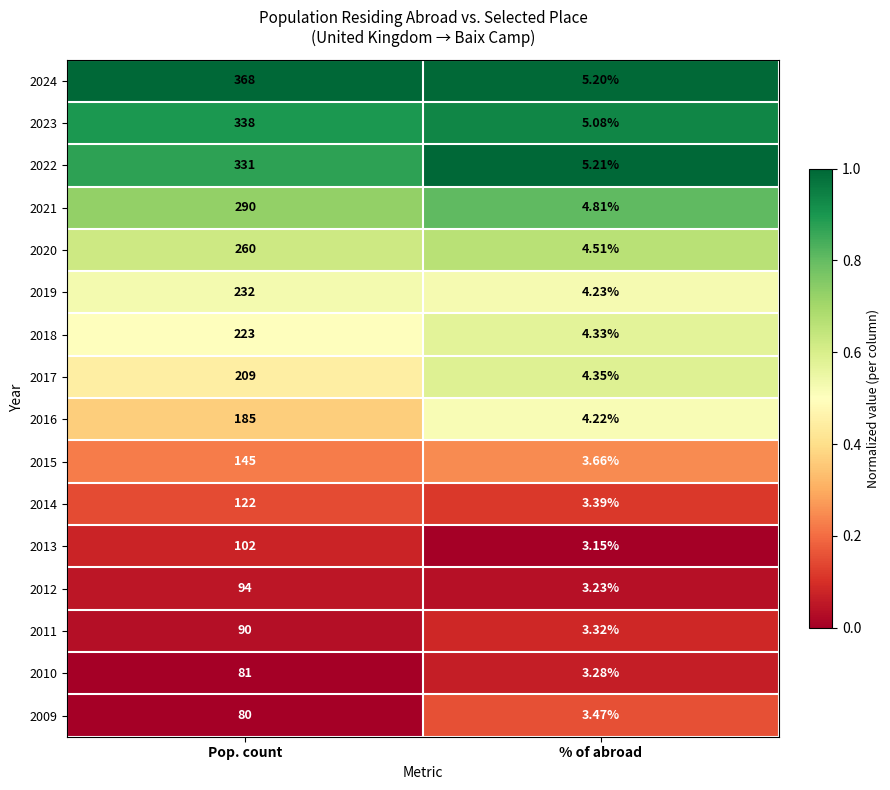

At which category is the sum across all series the highest?

Pop. count